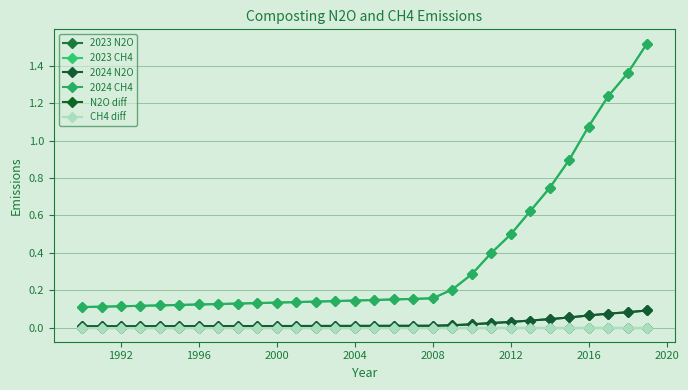

List the series in order of their peak value, highest first.

2023 CH4, 2024 CH4, 2023 N2O, 2024 N2O, N2O diff, CH4 diff